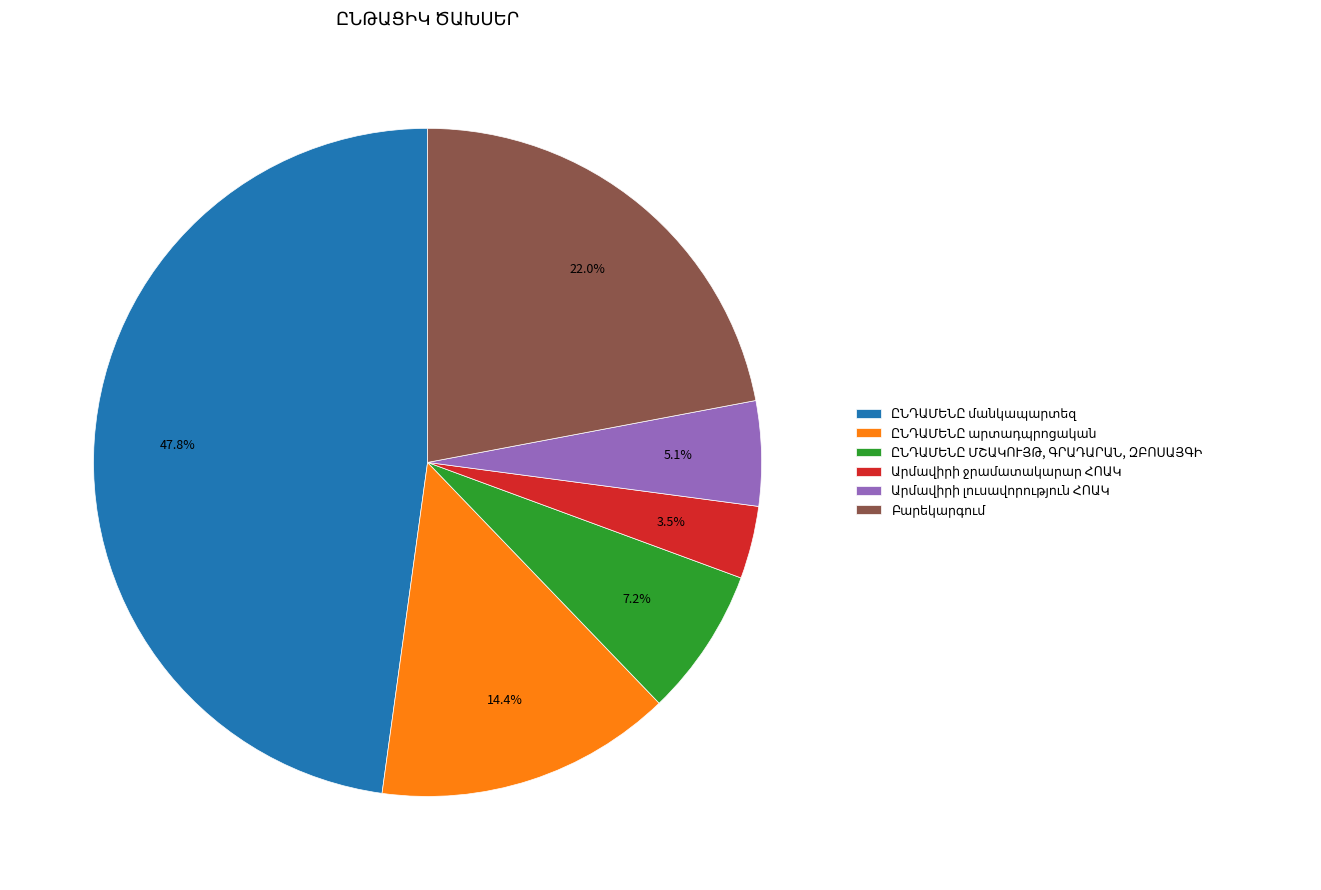

Is there a majority slice in this chart?

No